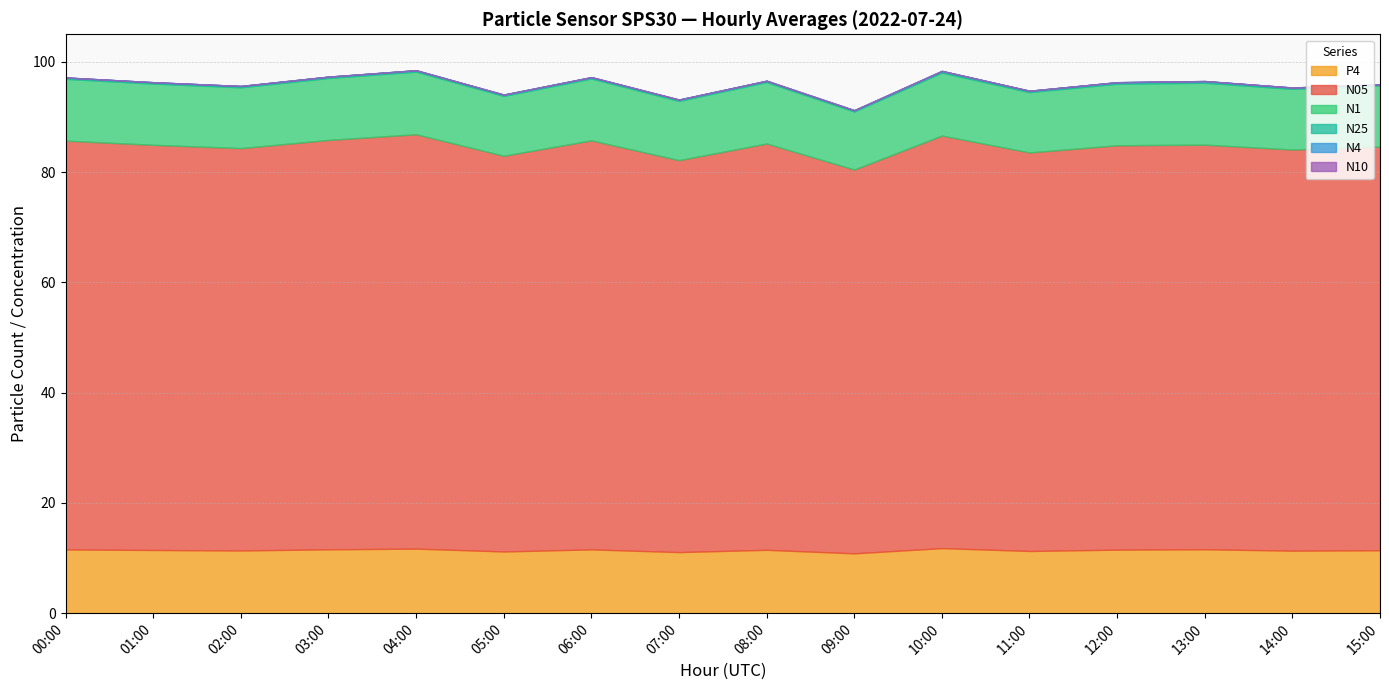

The N10 series shows 46.4 at 07:00. True or false?

False